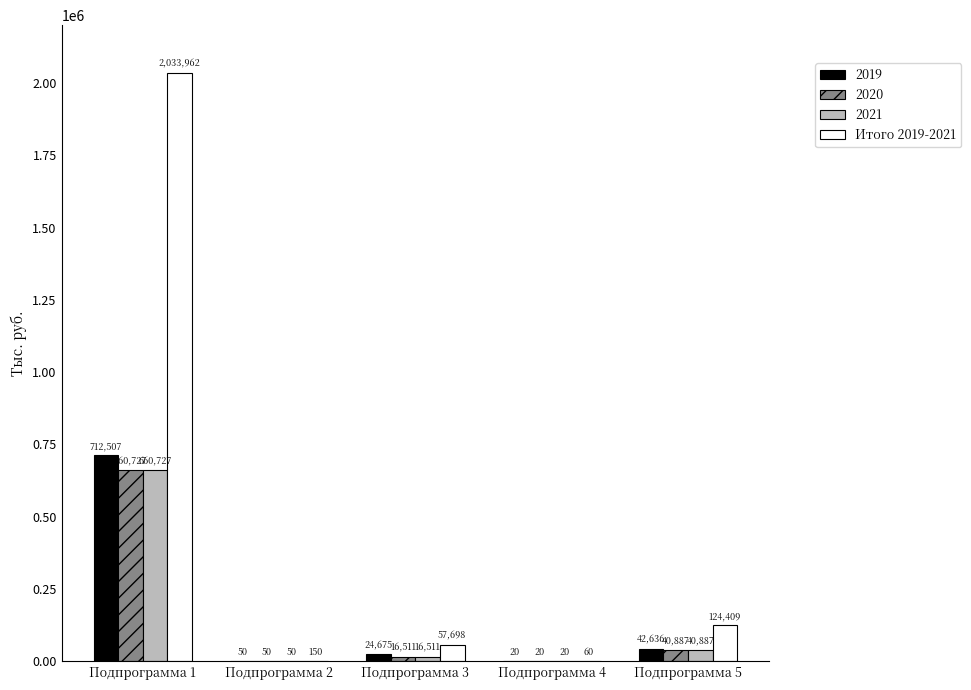

Which series changed the most between Подпрограмма 2 and Подпрограмма 4?

Итого 2019-2021